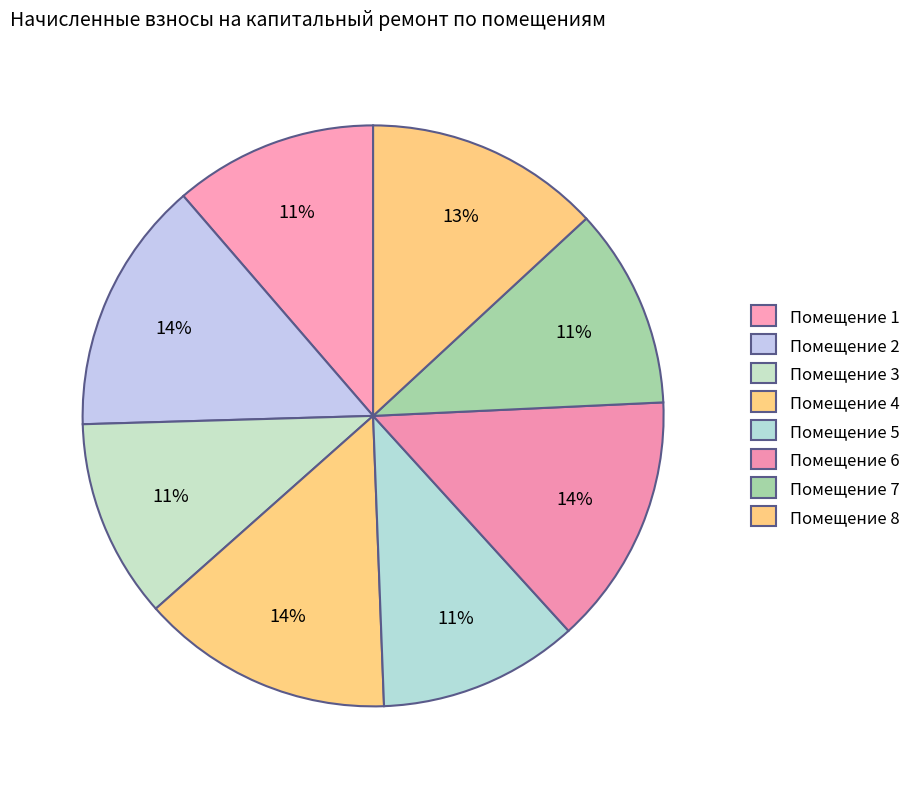

How many segments does this pie chart have?

8